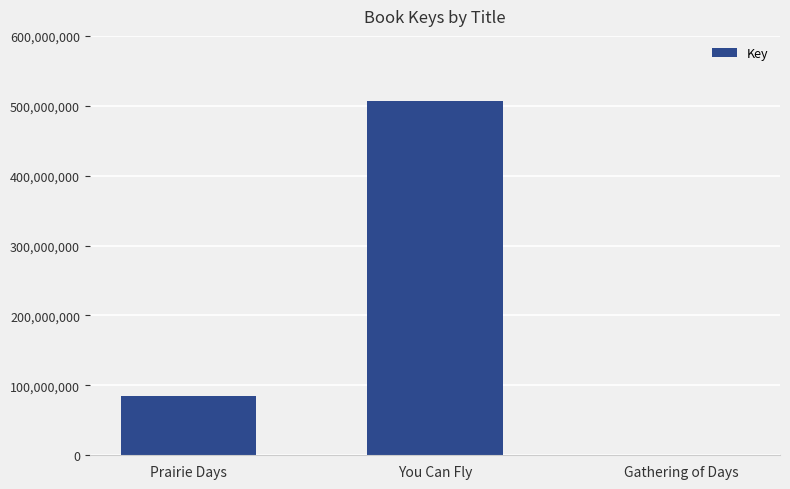

What is the sum of all values?

591240941